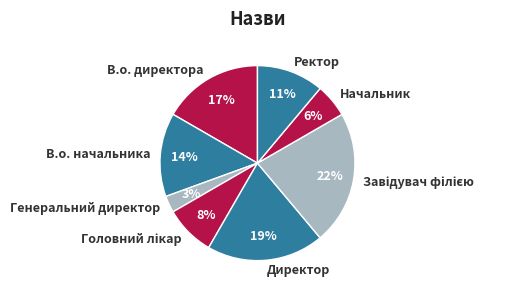

Which category has the smallest portion of the pie?

Генеральний директор